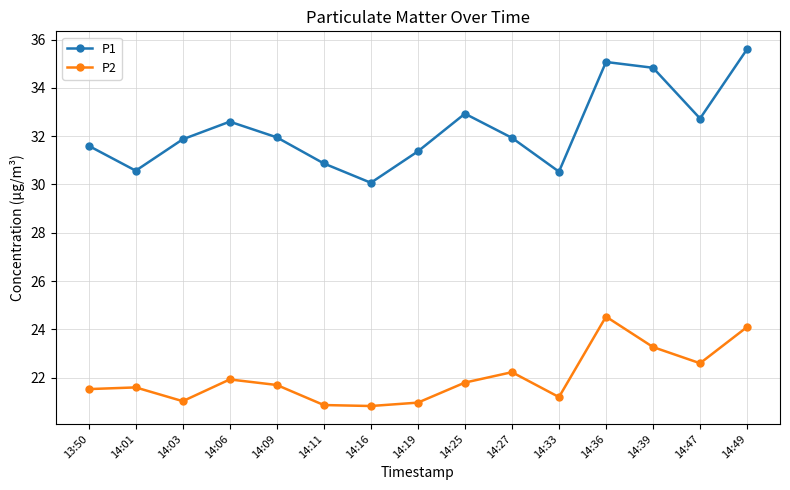

Where is P2 nearest to the value 22?

14:06